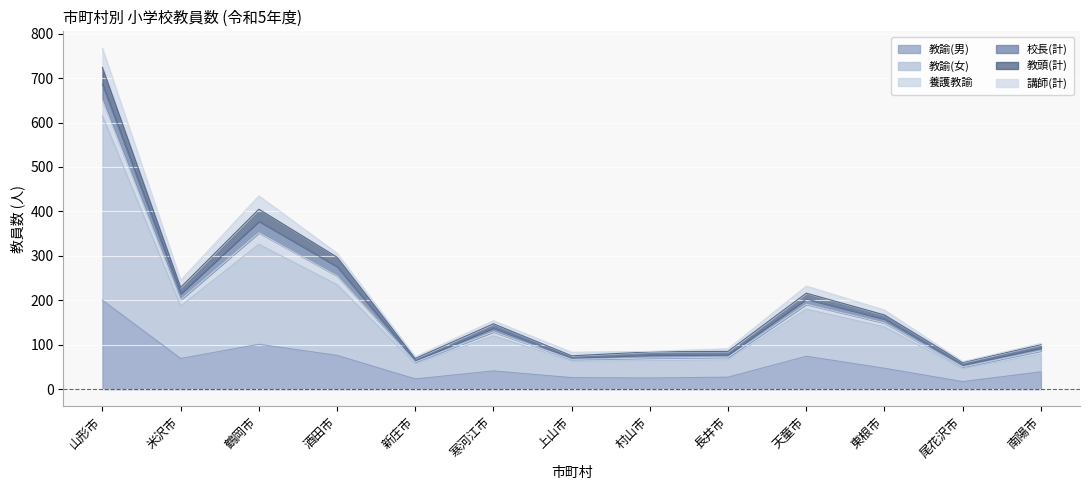

At which category is the sum across all series the highest?

山形市